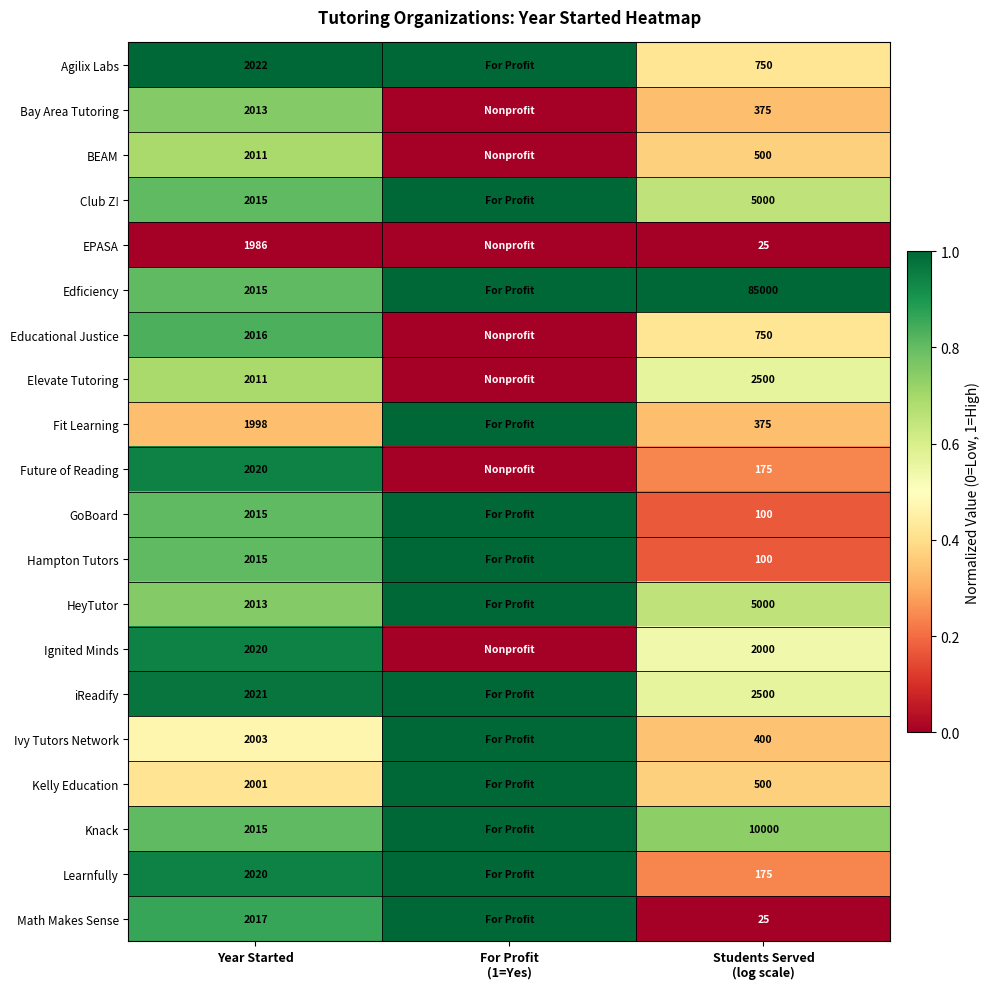

Is the value of Knack at Year Started greater than the value of Future of Reading at Year Started?

No